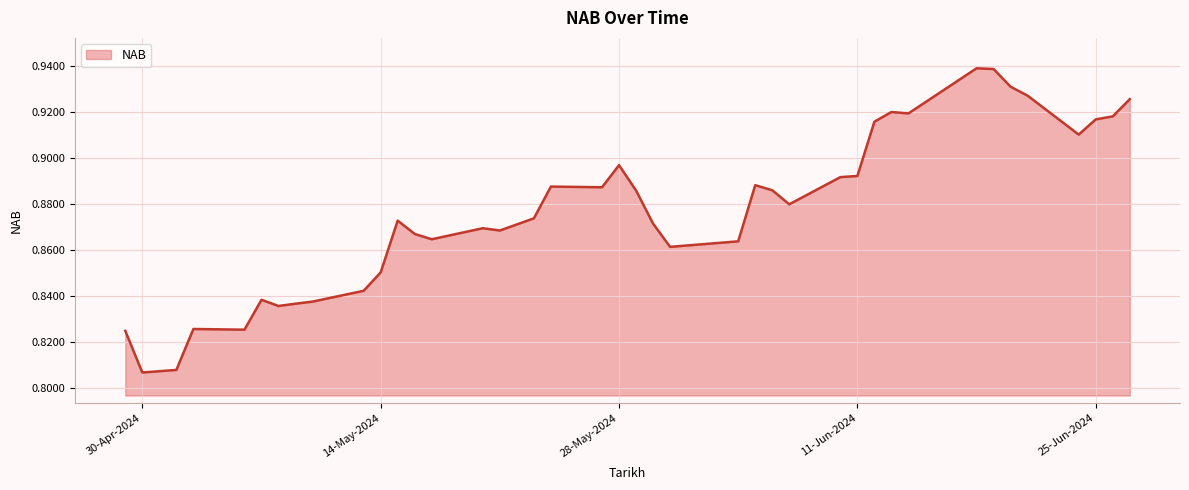

Count the values in the range 0 to 1.

40